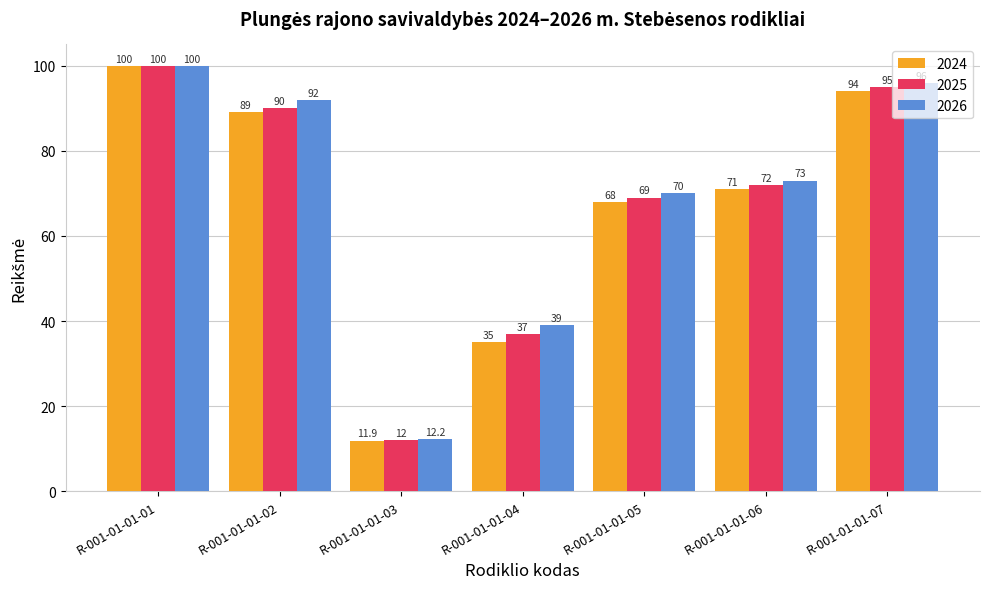

Reading right to left, what are all the values shown in this chart?

2024: R-001-01-01-07=94.0	R-001-01-01-06=71.0	R-001-01-01-05=68.0	R-001-01-01-04=35.0	R-001-01-01-03=11.9	R-001-01-01-02=89.0	R-001-01-01-01=100.0
2025: R-001-01-01-07=95.0	R-001-01-01-06=72.0	R-001-01-01-05=69.0	R-001-01-01-04=37.0	R-001-01-01-03=12.0	R-001-01-01-02=90.0	R-001-01-01-01=100.0
2026: R-001-01-01-07=96.0	R-001-01-01-06=73.0	R-001-01-01-05=70.0	R-001-01-01-04=39.0	R-001-01-01-03=12.2	R-001-01-01-02=92.0	R-001-01-01-01=100.0